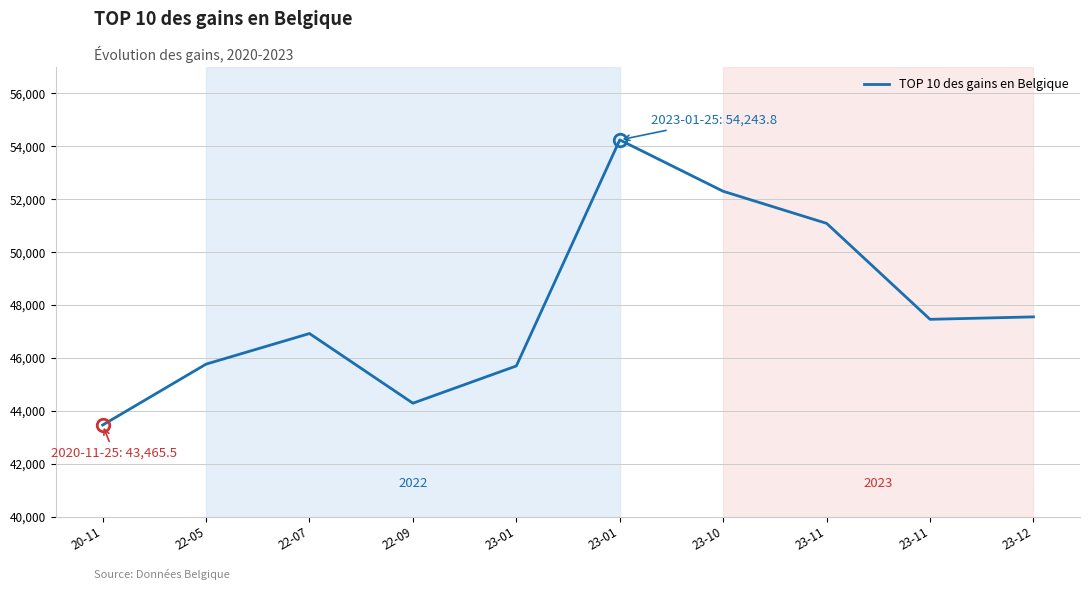

How many values are below 47461?

5